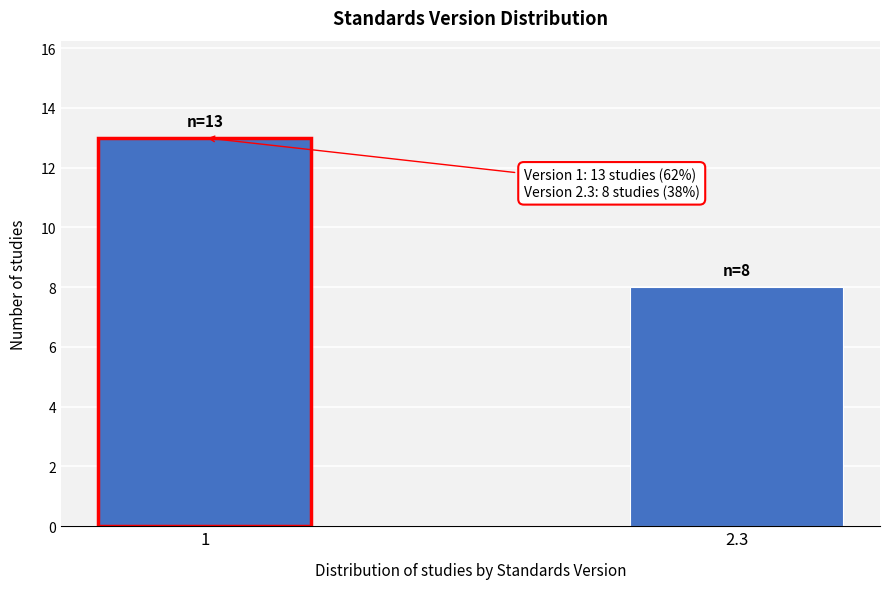

Reading right to left, list all the values displayed in this chart.

8	13